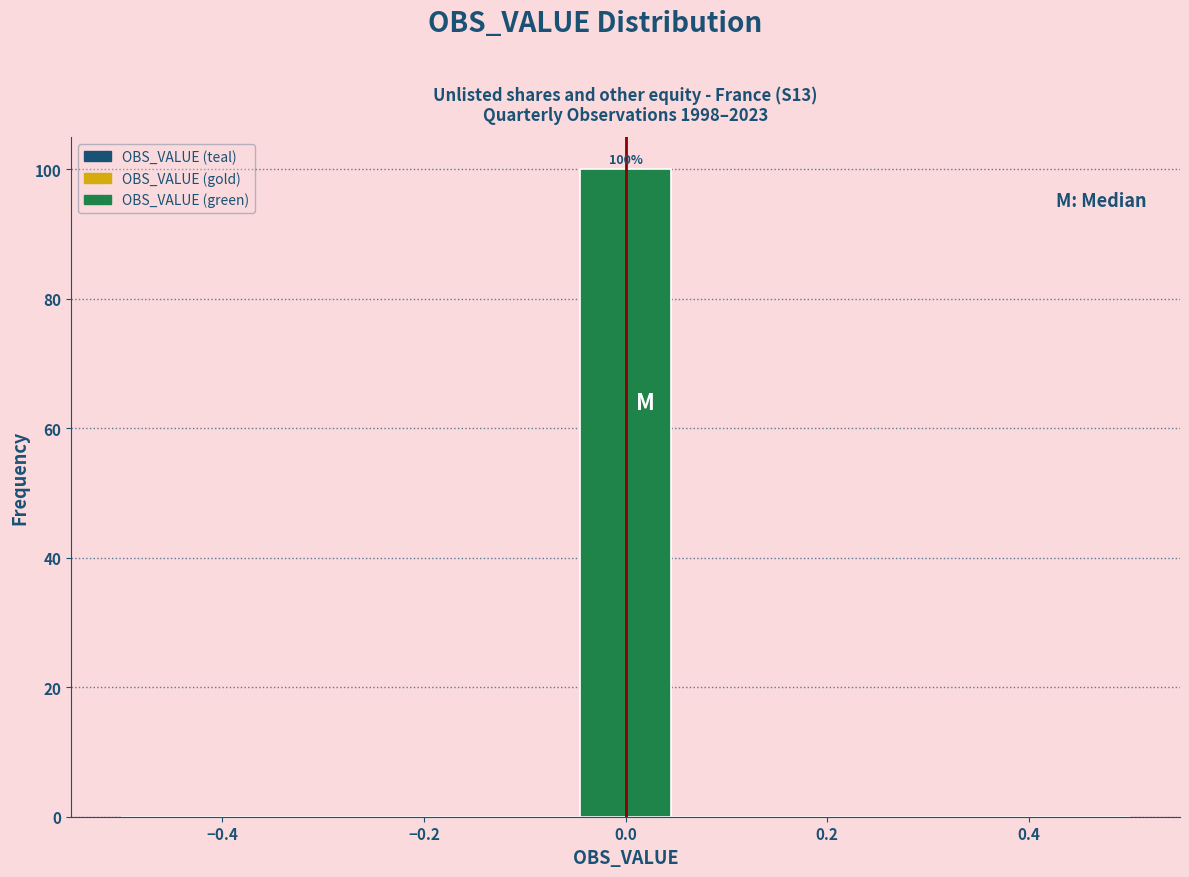

Which range on the x-axis has the tallest bar?

-0.04 to 0.04